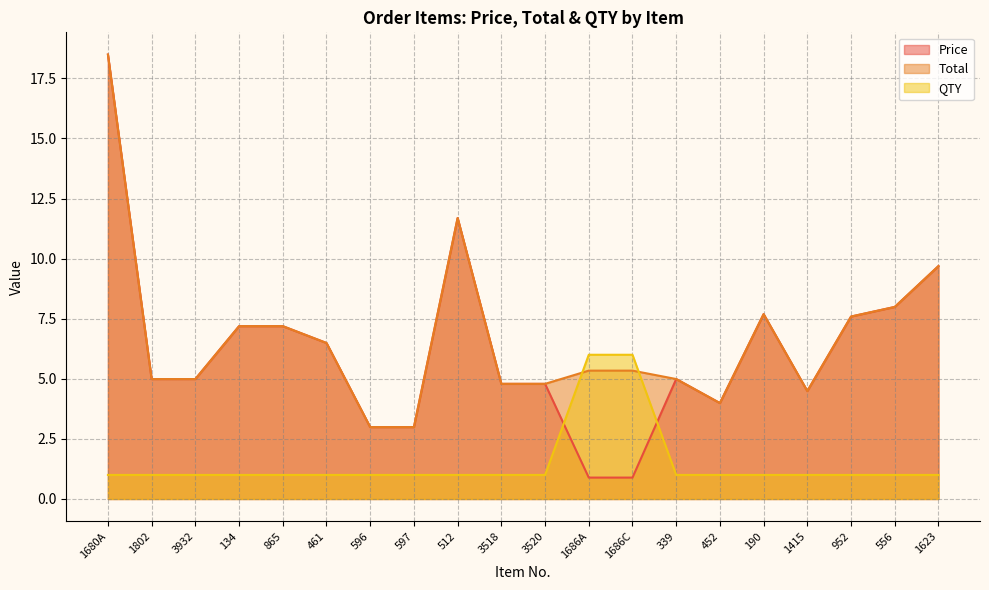

Rank the series by their maximum value, from highest to lowest.

Price, Total, QTY